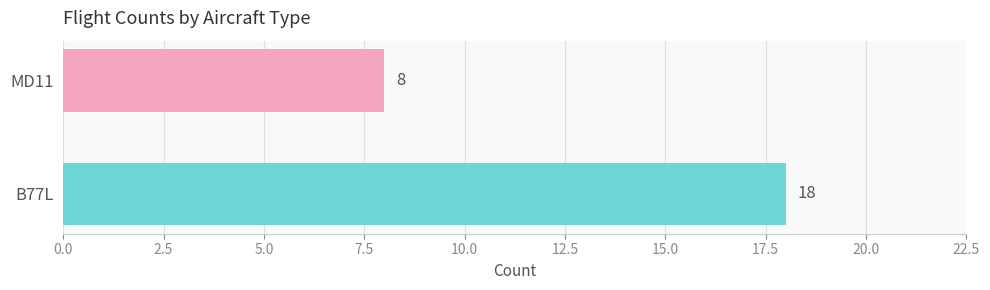

What is the maximum value shown in the chart?

18